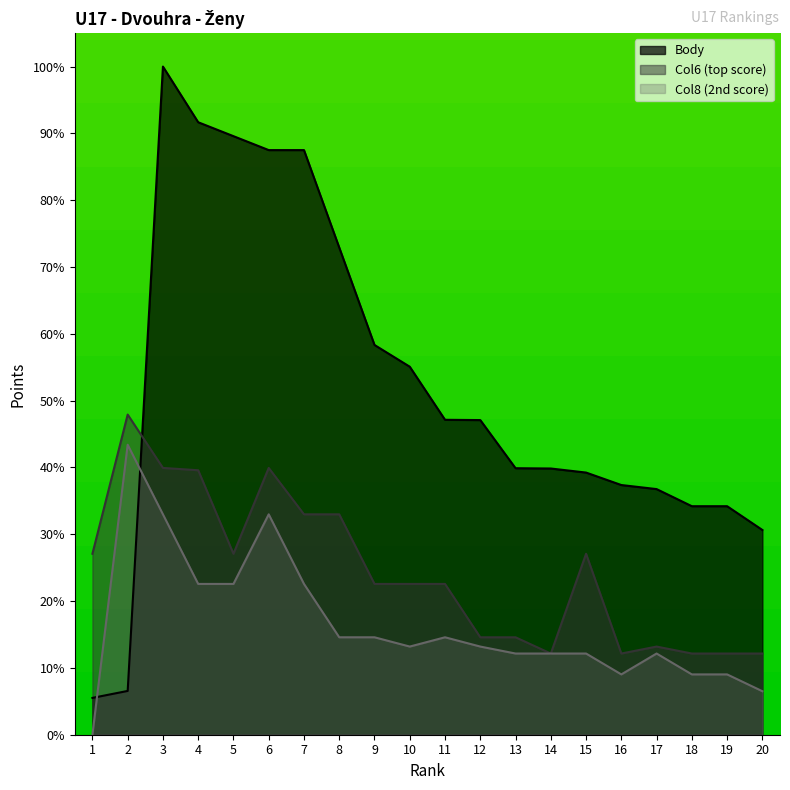

The value of Col8 at 6 is 13.1. True or false?

False